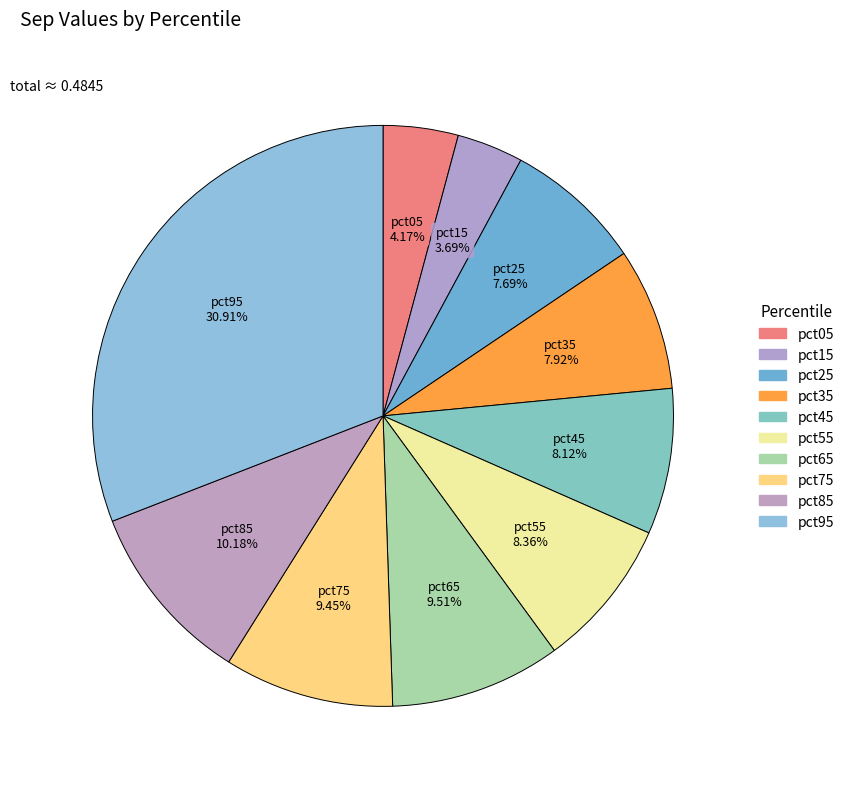

Count the number of slices in the pie.

10